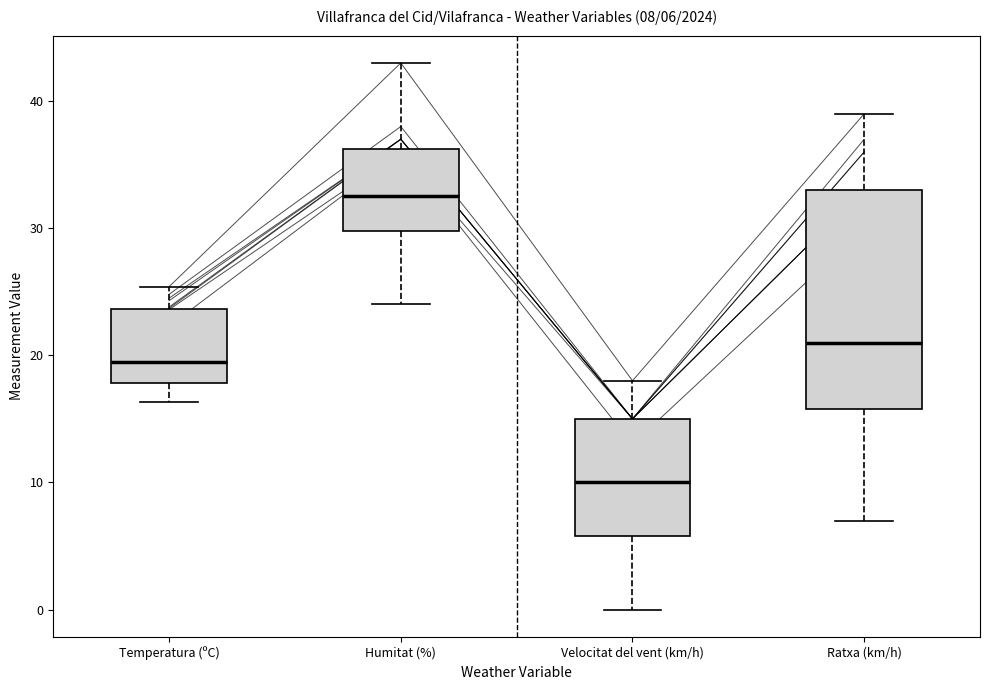

Which box is the tallest, from its lower edge to its upper edge?

Ratxa (km/h)